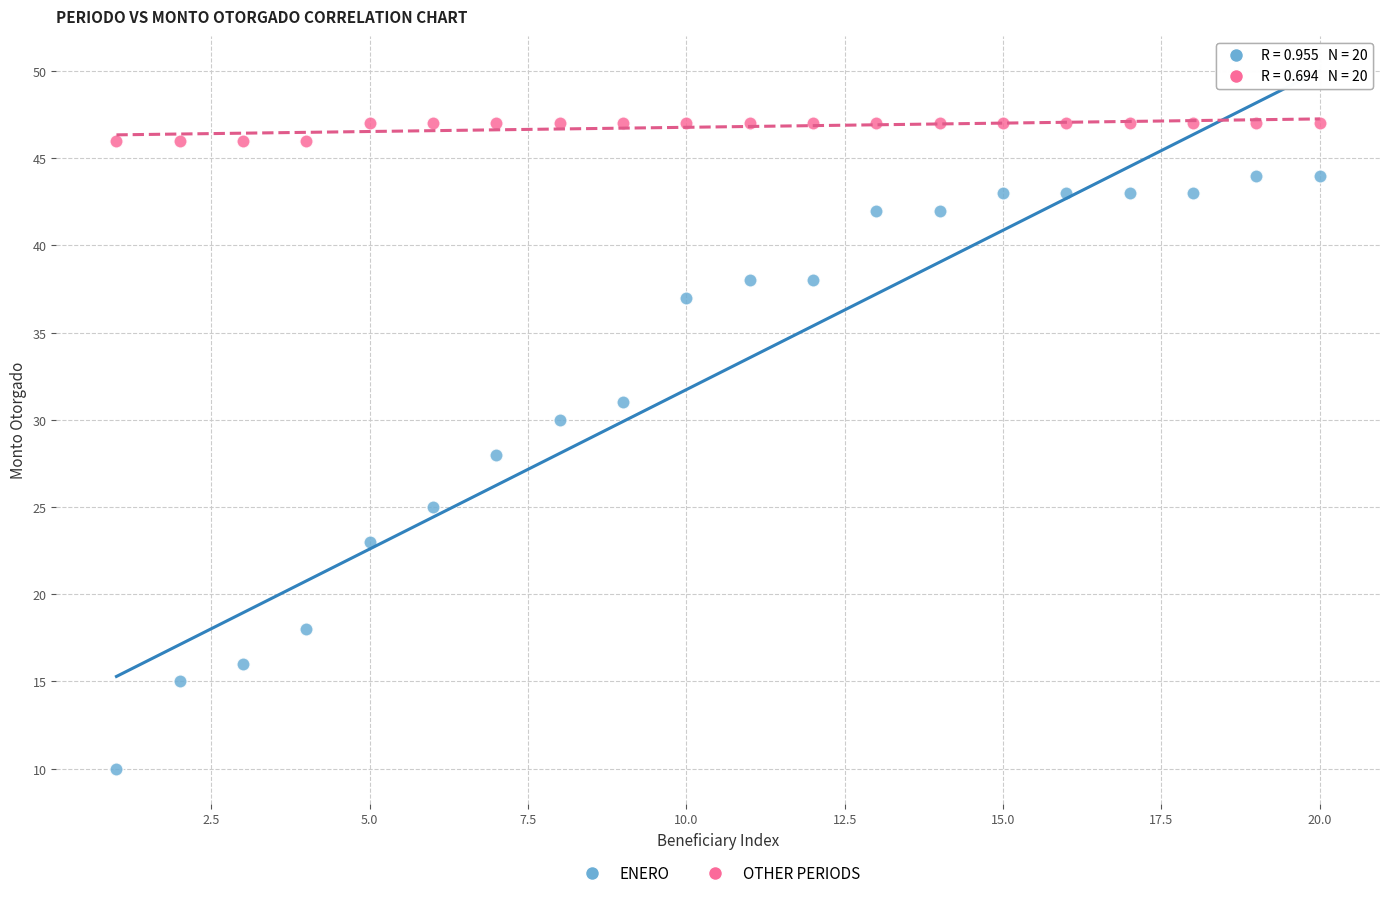

What is the X range (max minus min) for the scatter plot?

19